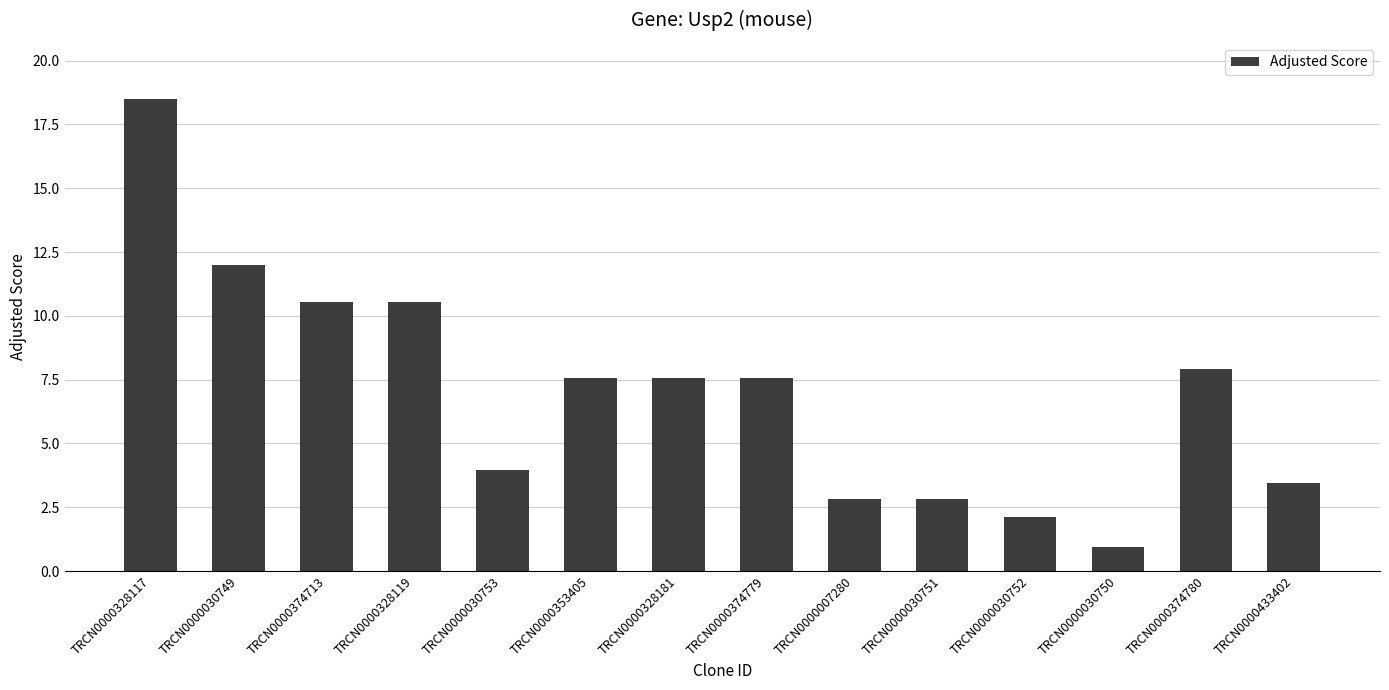

True or false: the data shows 6.1 at TRCN0000433402.

False